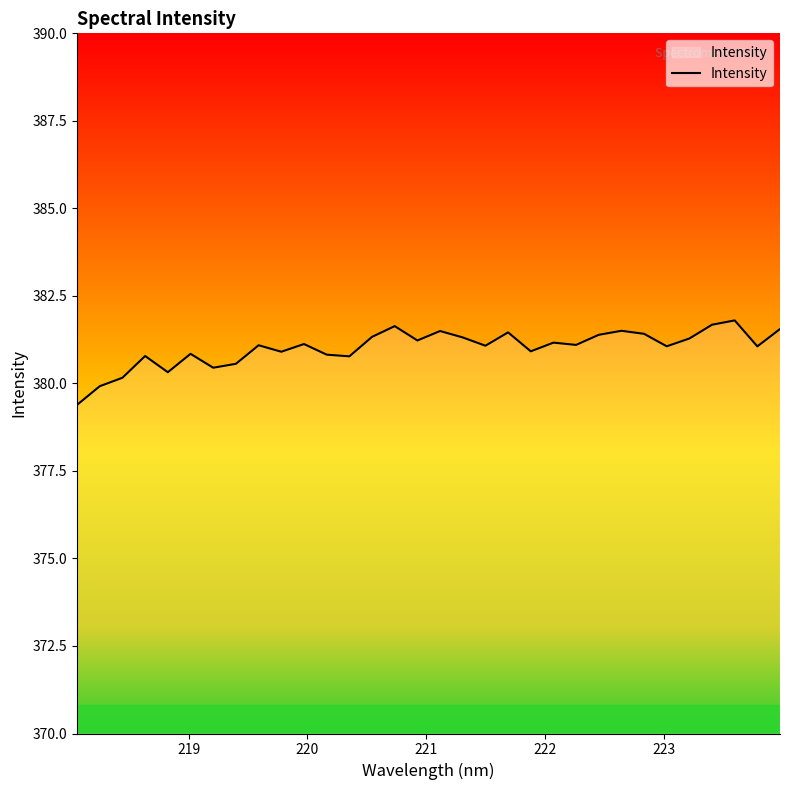

What is the difference between the maximum and minimum values?

2.4